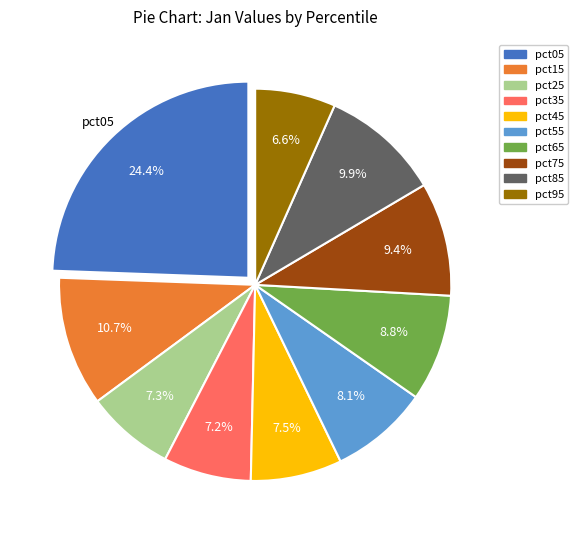

Does any single category account for the majority?

No